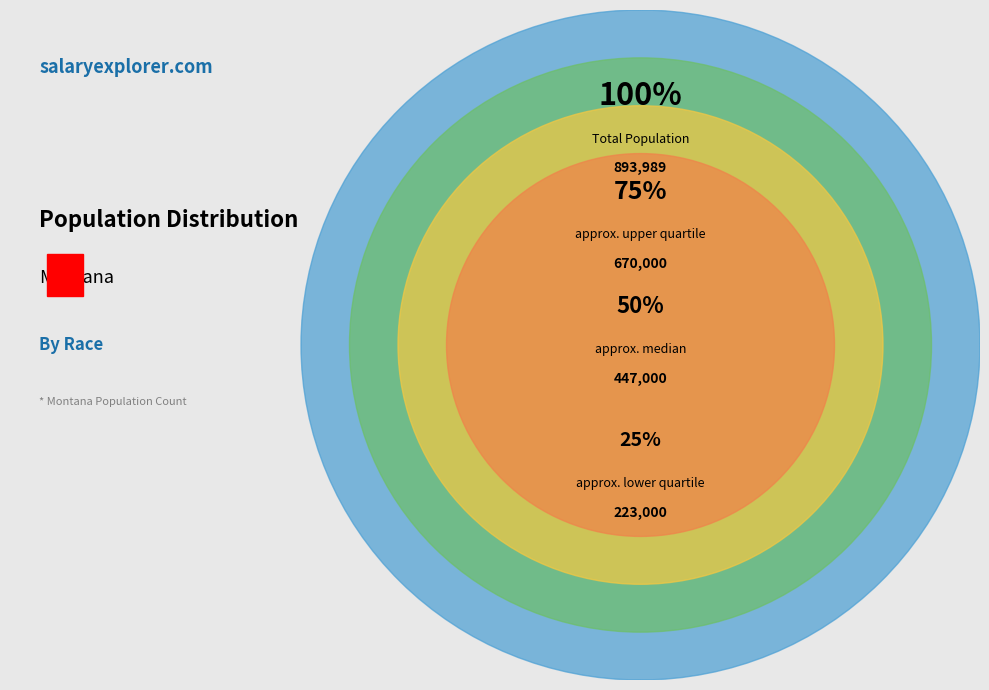

Is Black or African American alone the majority of the pie?

No